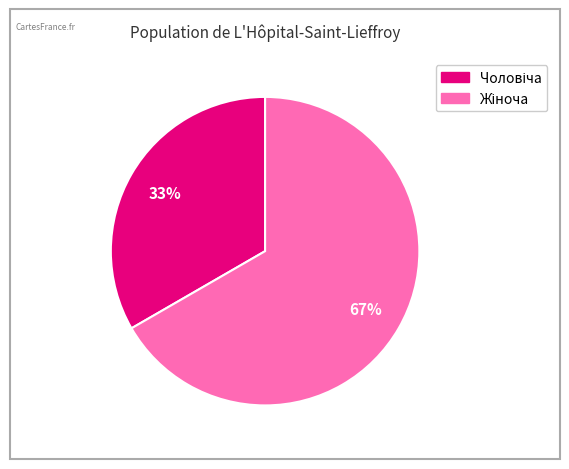

Does any single category account for the majority?

Yes